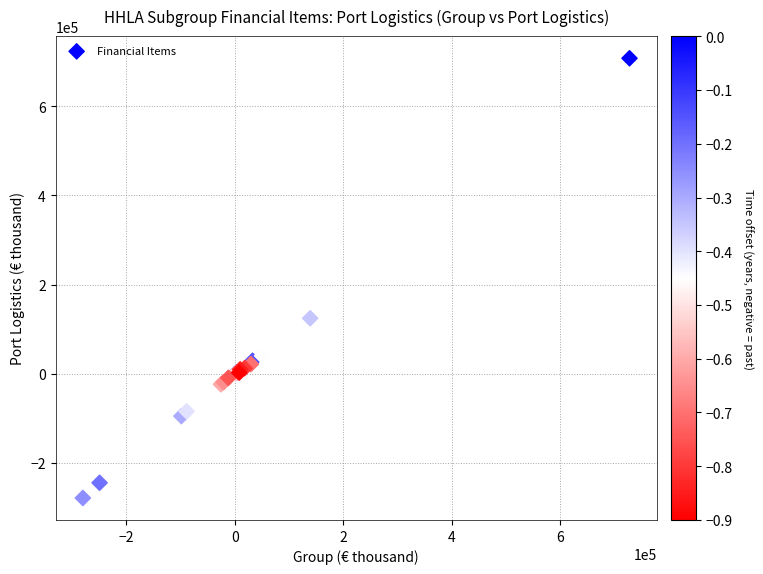

What Y value in the scatter plot is closest to 214655?

124602